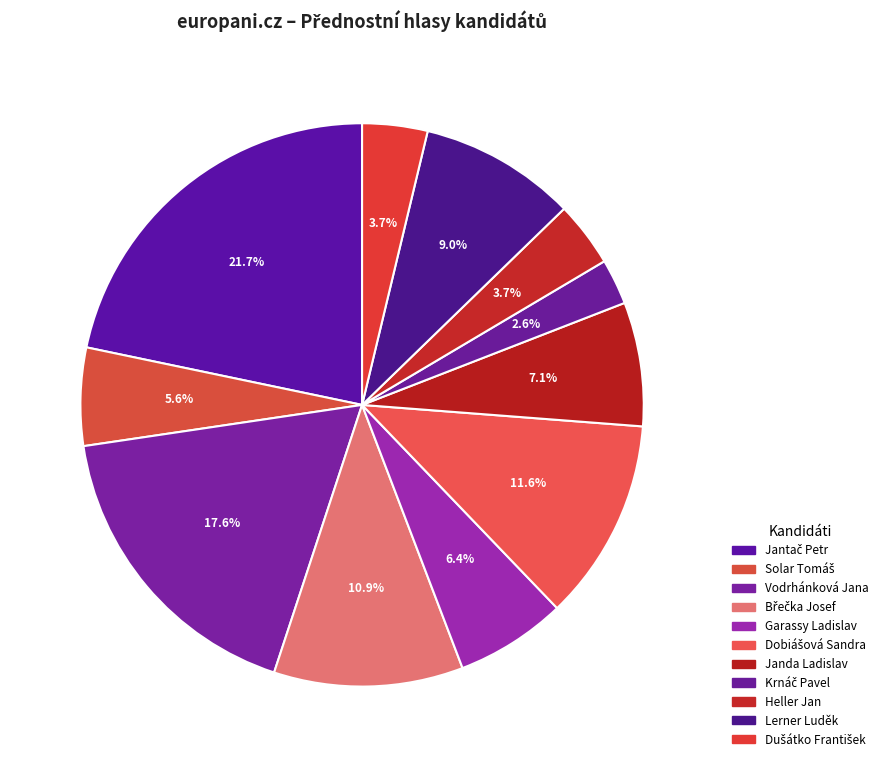

To the nearest percent, what is the difference between the largest and smallest slice percentages?

19%